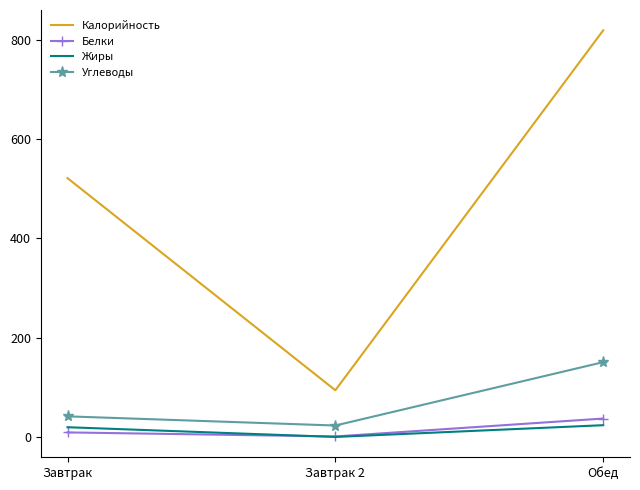

What is the difference between the maximum and minimum values in the Углеводы series?

127.6